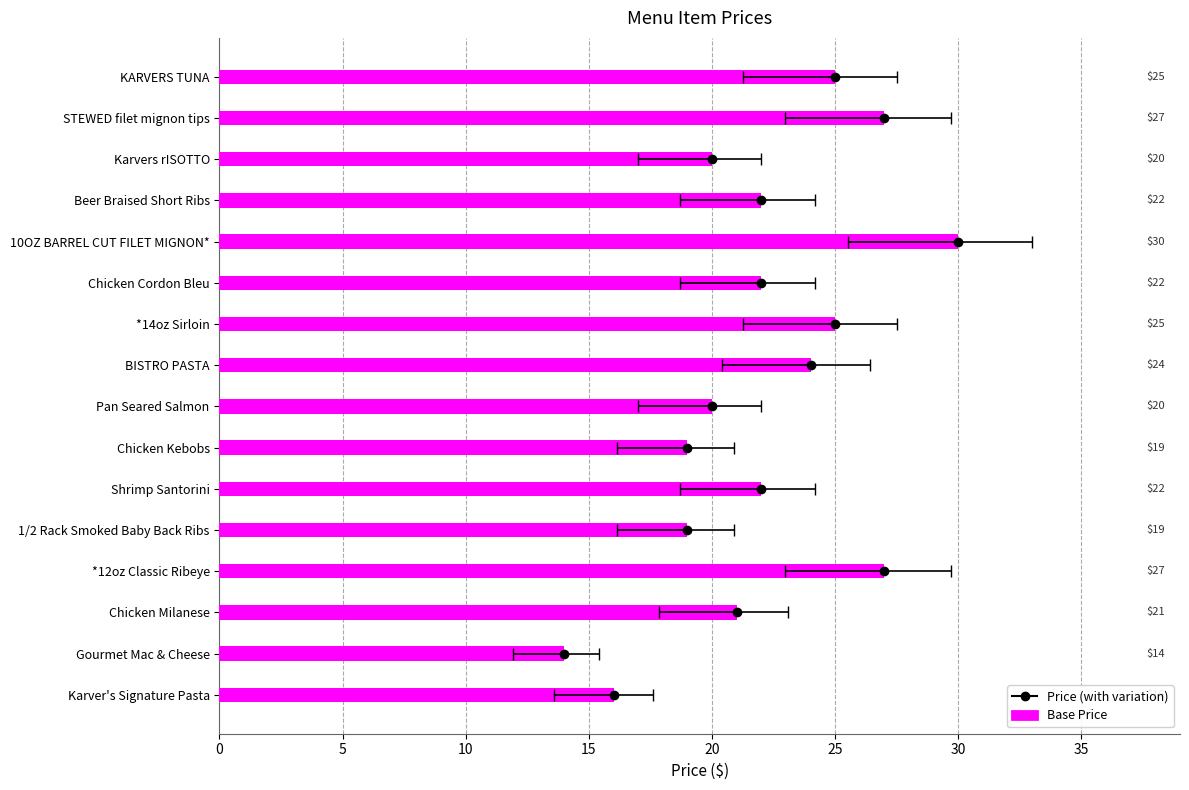

What is the sum of all values?

353